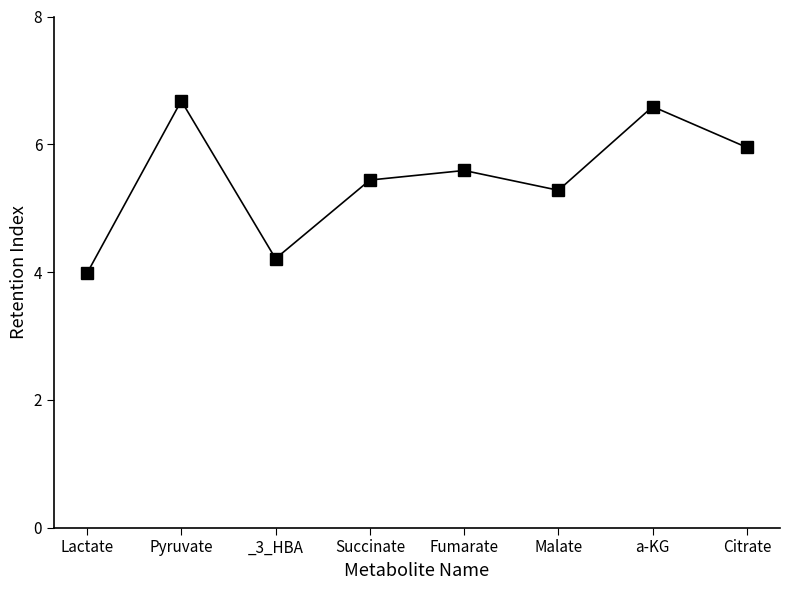

What is the label of the 2nd point from the right?

a-KG